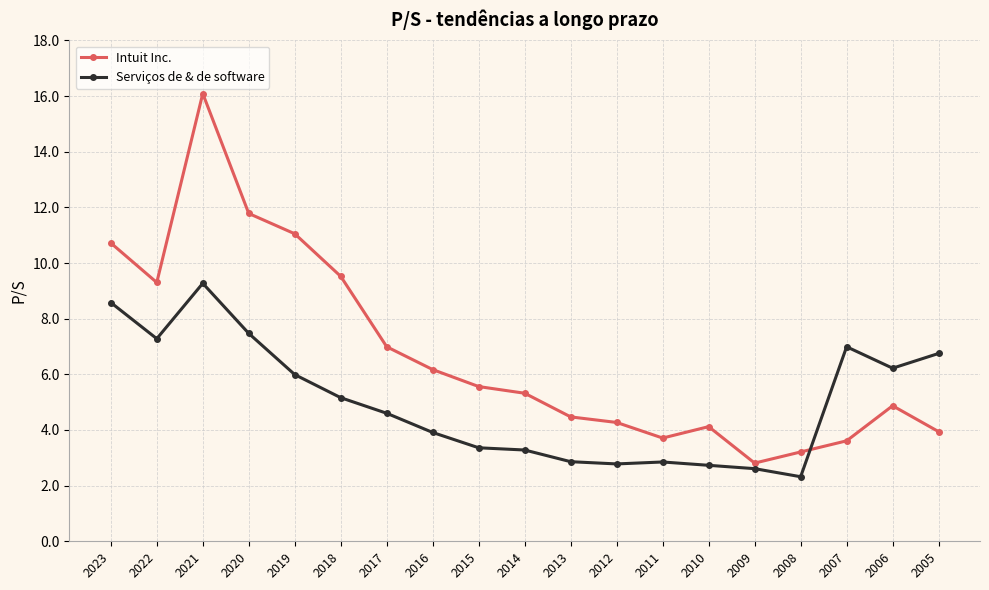

Rank the series at 2010 from highest to lowest value.

Intuit Inc., Serviços de & de software